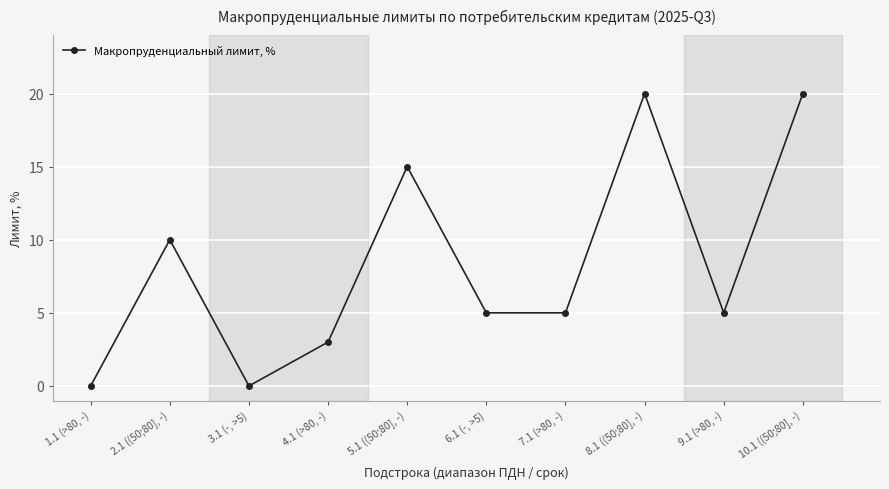

How many interior local peaks (higher than both neighbors) does the data have?

3